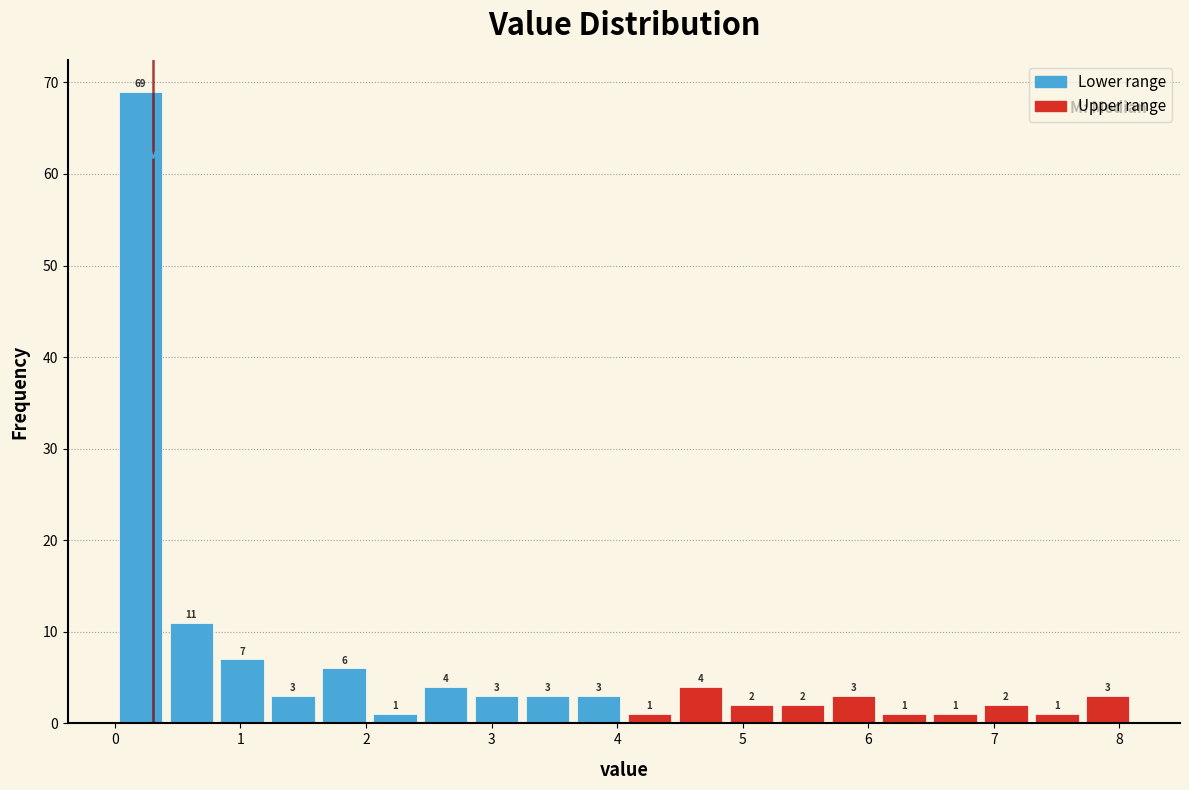

Reading left to right, list every bar in this chart as the range it spans on the x-axis followed by its height. The bar edges are not printed on the chart, so give them approximately, as read against the axis.

0.0 to 0.4: 69
0.4 to 0.8: 11
0.8 to 1.2: 7
1.2 to 1.6: 3
1.6 to 2.0: 6
2.0 to 2.4: 1
2.4 to 2.8: 4
2.8 to 3.2: 3
3.2 to 3.6: 3
3.6 to 4.1: 3
4.1 to 4.5: 1
4.5 to 4.9: 4
4.9 to 5.3: 2
5.3 to 5.7: 2
5.7 to 6.1: 3
6.1 to 6.5: 1
6.5 to 6.9: 1
6.9 to 7.3: 2
7.3 to 7.7: 1
7.7 to 8.1: 3